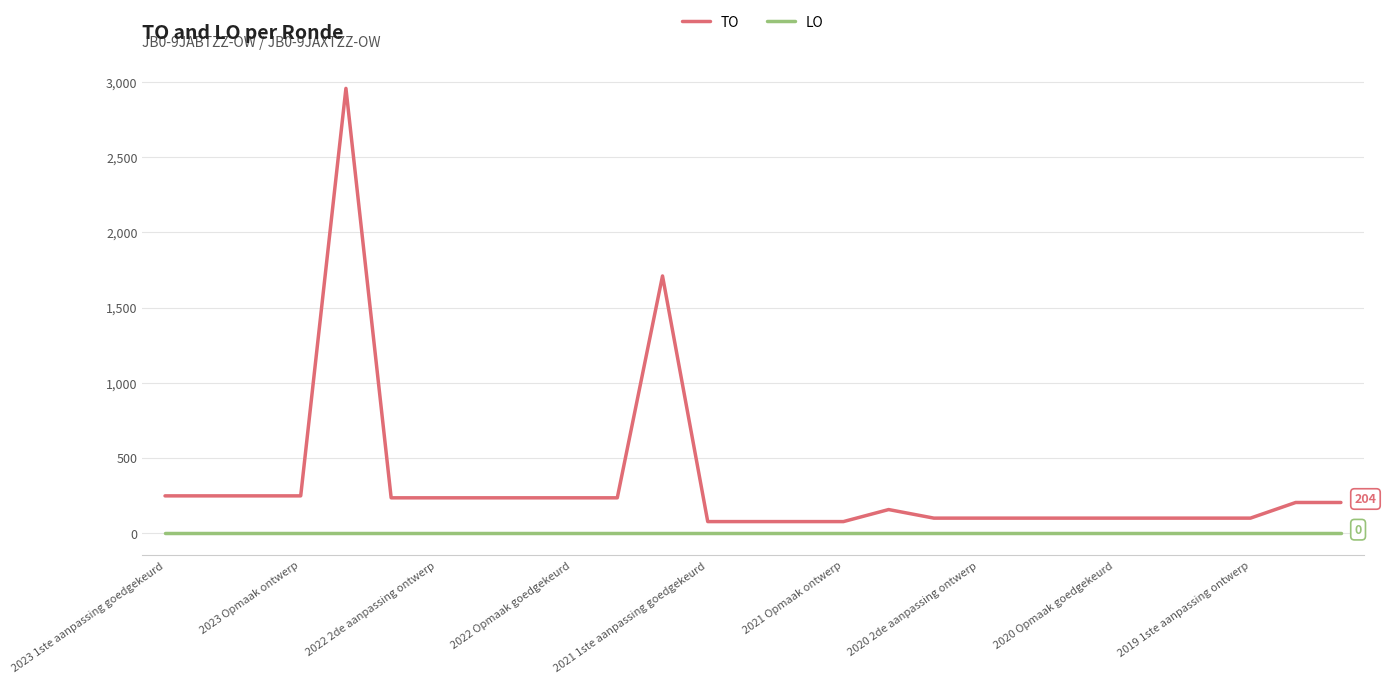

Which series has the largest range (max minus min)?

TO